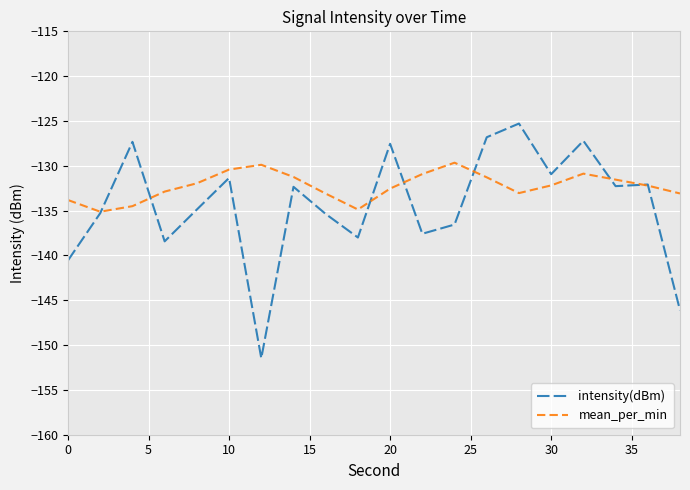

List the series in order of their peak value, lowest first.

mean_per_min, intensity(dBm)